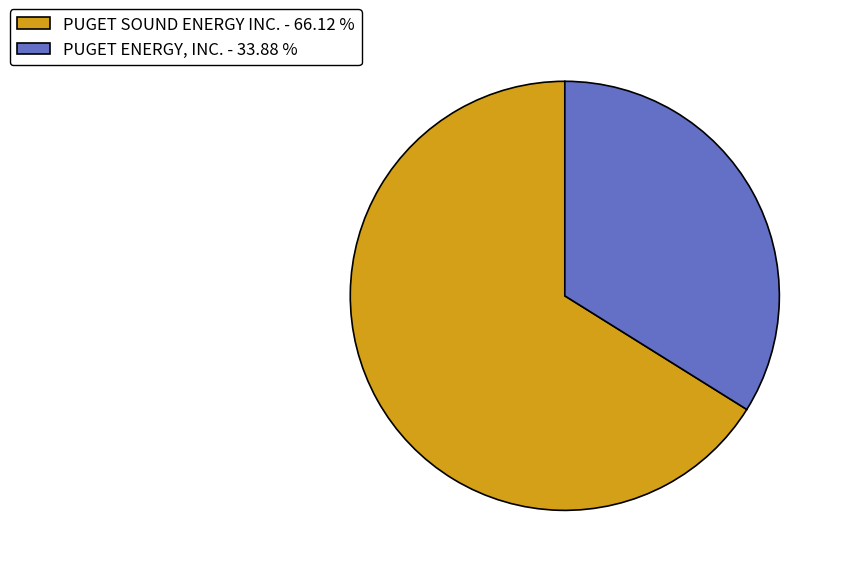

Does PUGET ENERGY, INC. - 33.88 % represent more than half of the total?

No